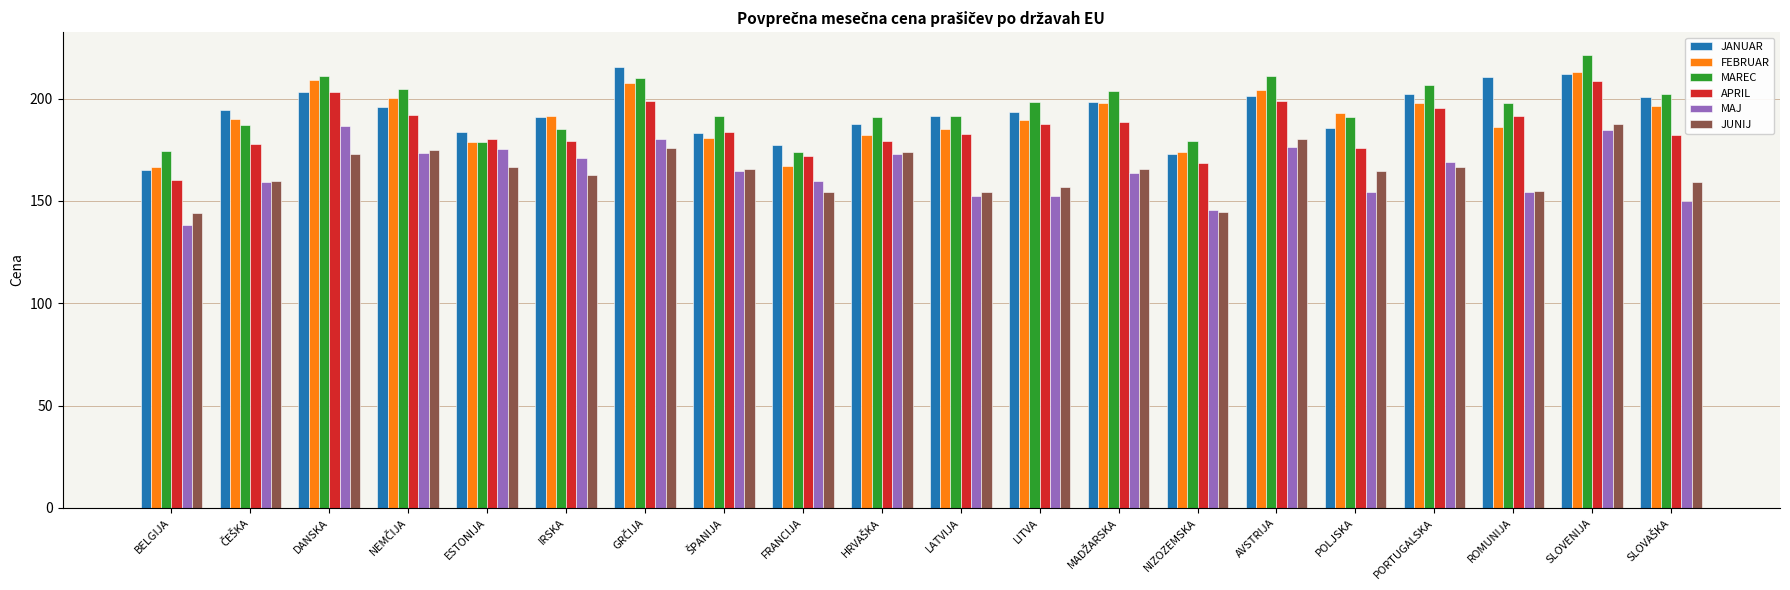

What is the average value of the JANUAR series?

193.3